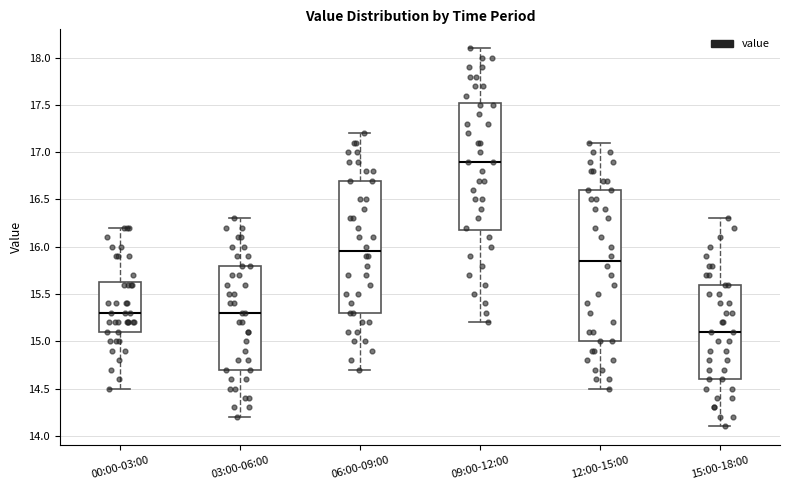

Which box is the tallest, from its lower edge to its upper edge?

12:00-15:00